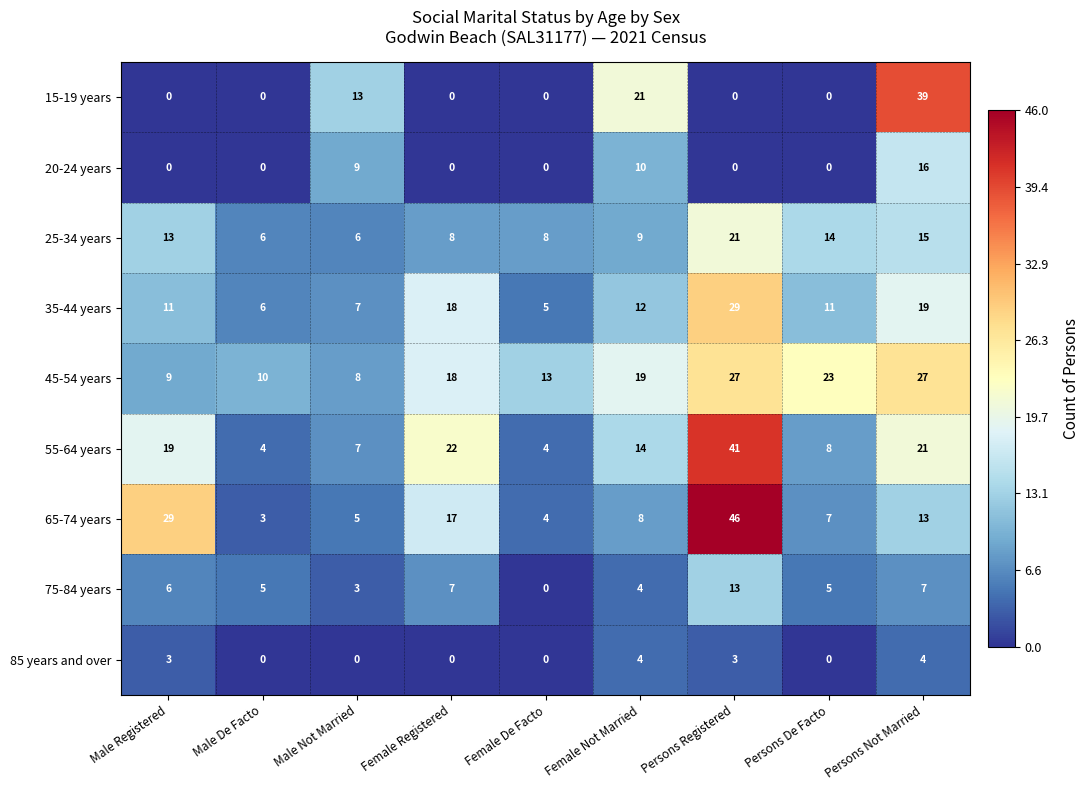

What is the highest value of the 65-74 years series?

46